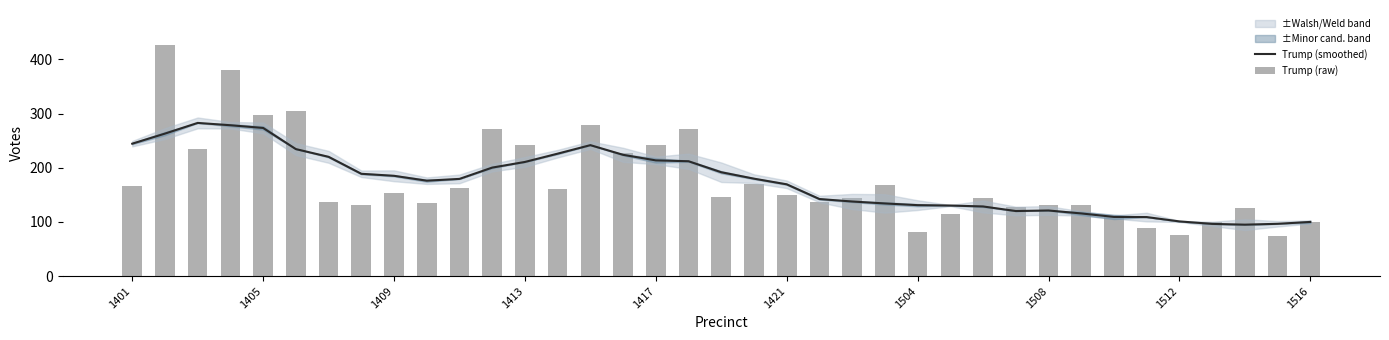

What is the minimum value shown in the chart?

75.0